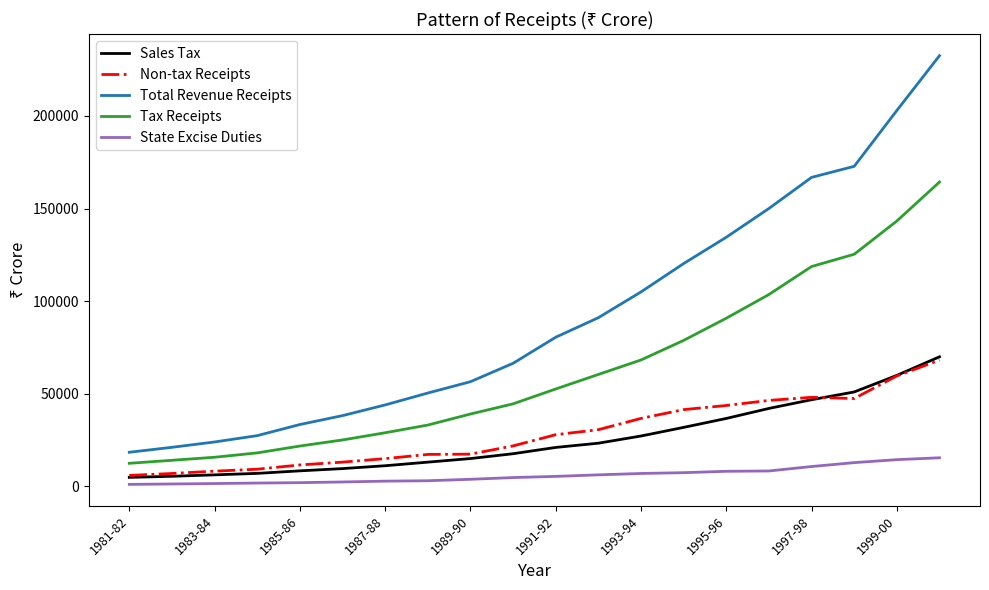

What is the maximum value for Non-tax Receipts?

68195